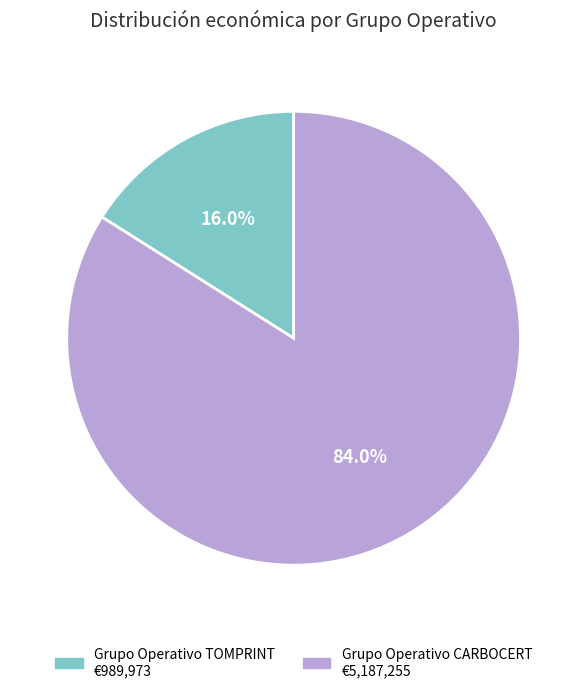

Is there a majority slice in this chart?

Yes